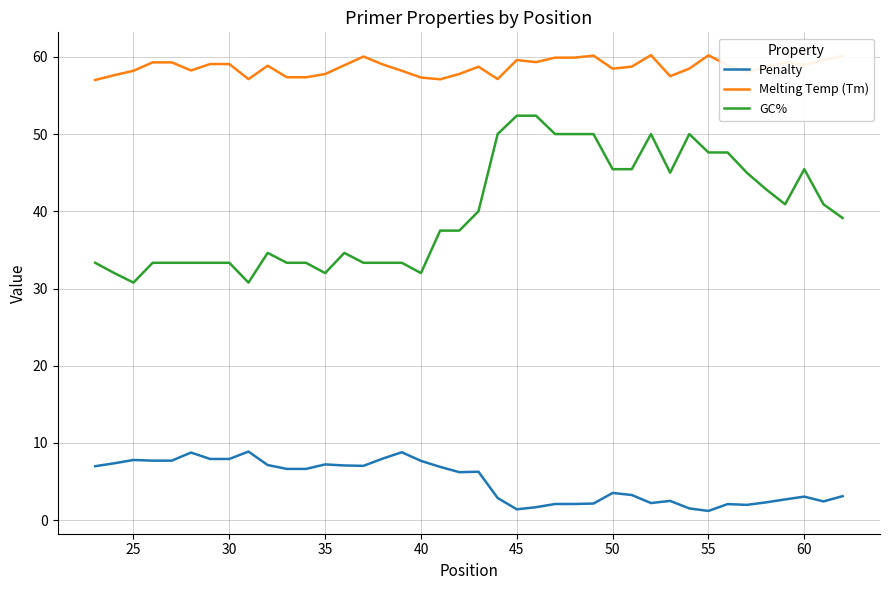

True or false: Melting Temp (Tm) and GC% intersect in this chart.

False